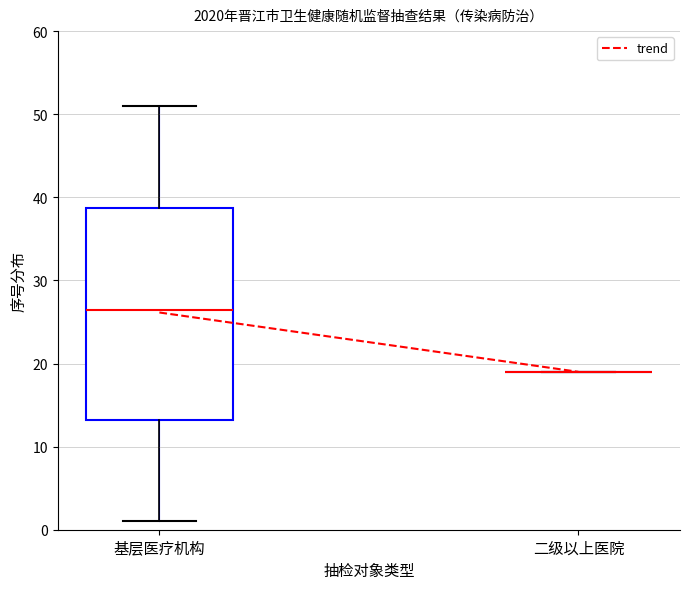

Reading left to right, read every box against the y-axis: the position of its median line, the range the box covers, and the ends of its whiskers. The values are not printed on the chart, so give them approximately, as read against the axis.

基层医疗机构: median 27, box 13 to 39, whiskers 1 to 51
二级以上医院: box collapsed to a line at 19, whiskers 19 to 19